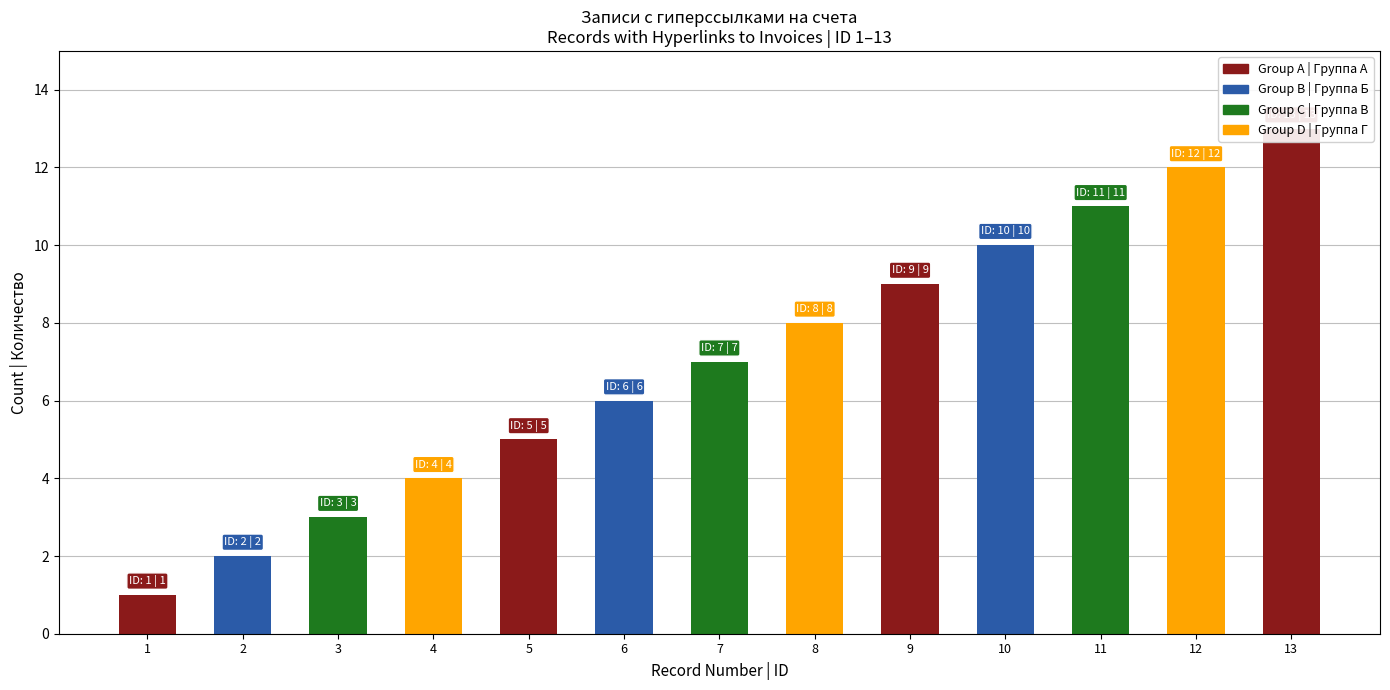

Rank the categories by value from highest to lowest.

13, 12, 11, 10, 9, 8, 7, 6, 5, 4, 3, 2, 1